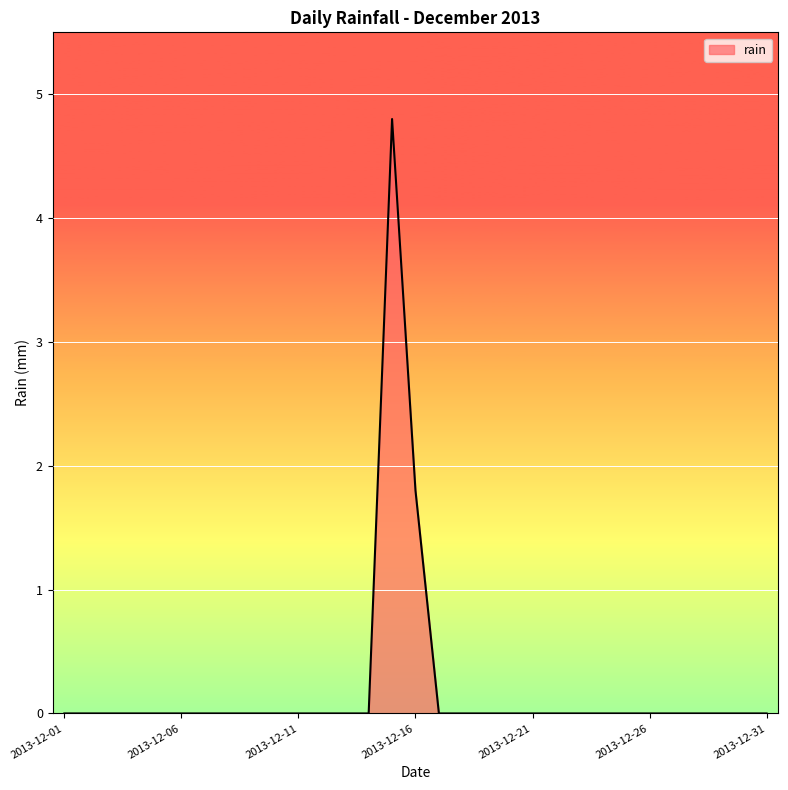

True or false: there are more than 0 points higher than both neighbors.

True